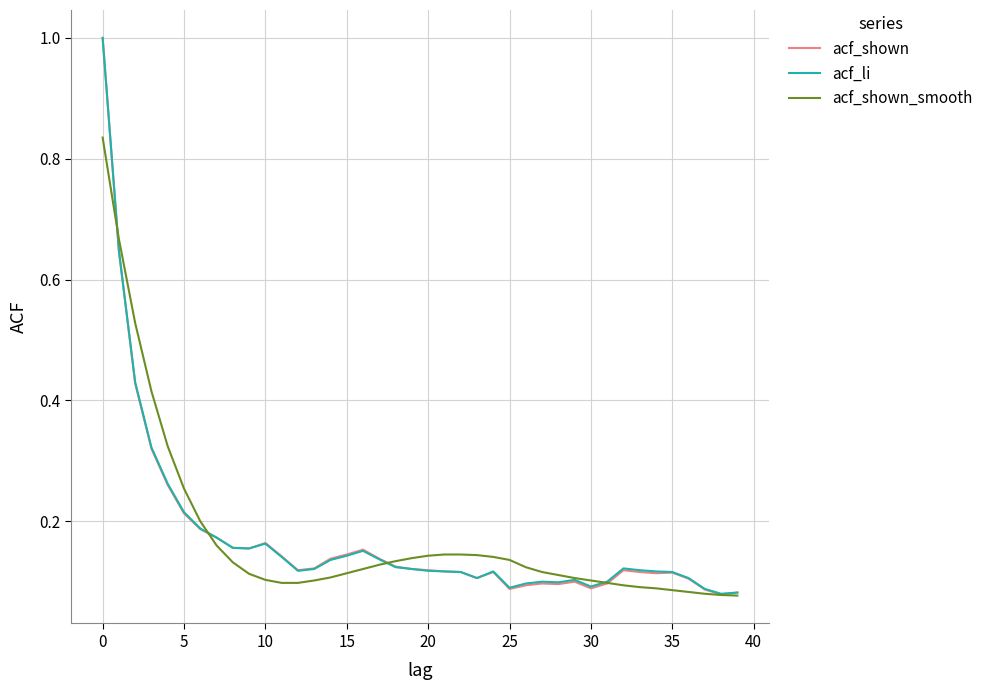

Which series has the widest spread of values?

acf_shown